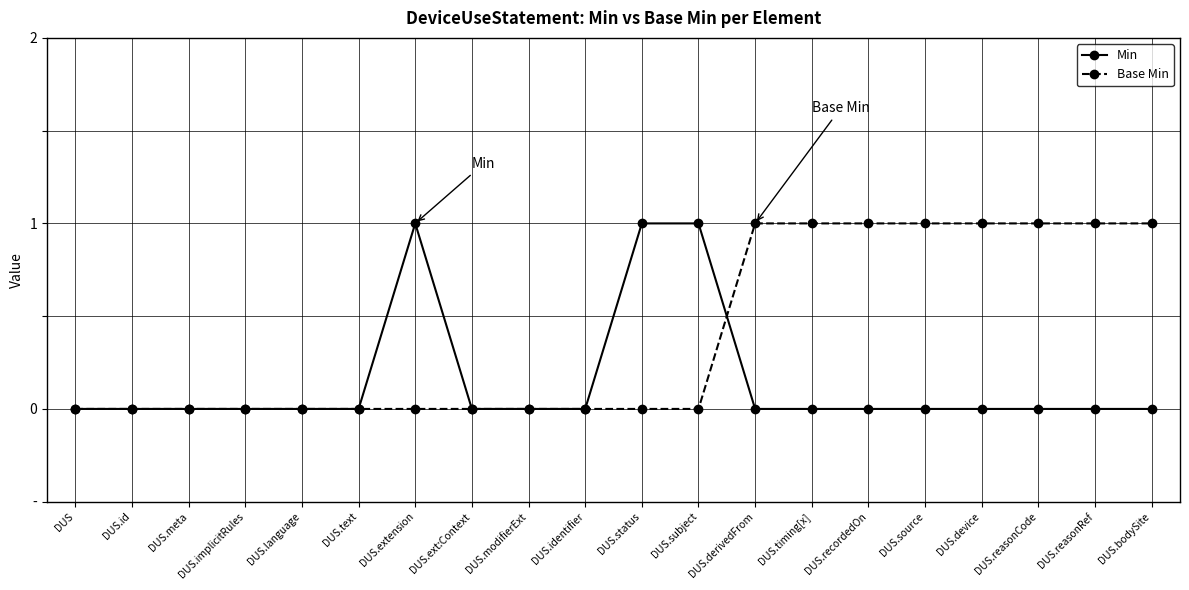

Reading left to right, transcribe all the data shown in this chart.

Min: 0	0	0	0	0	0	1	0	0	0	1	1	0	0	0	0	0	0	0	0
Base Min: 0	0	0	0	0	0	0	0	0	0	0	0	1	1	1	1	1	1	1	1